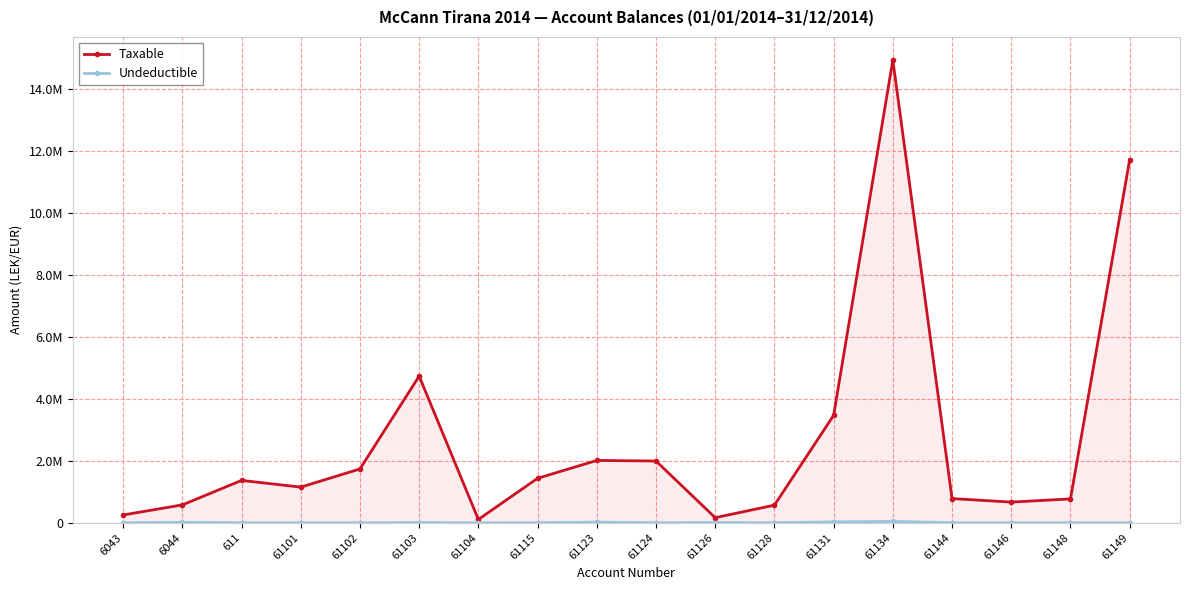

True or false: Taxable and Undeductible intersect in this chart.

False